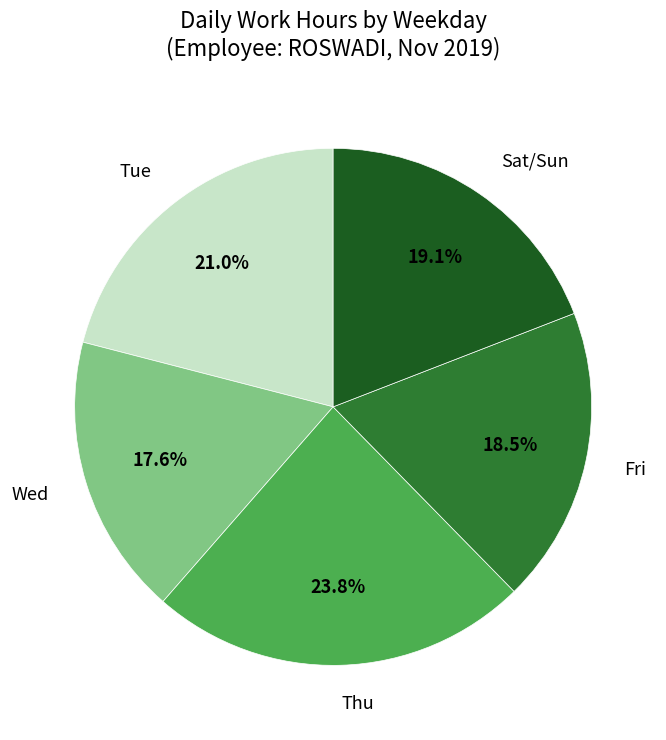

Does any single category account for the majority?

No